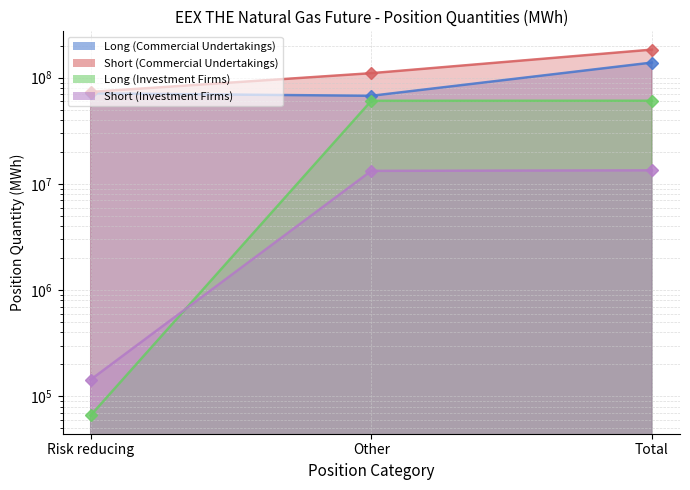

How many values in the Short (Investment Firms) series are below 13277513?

1